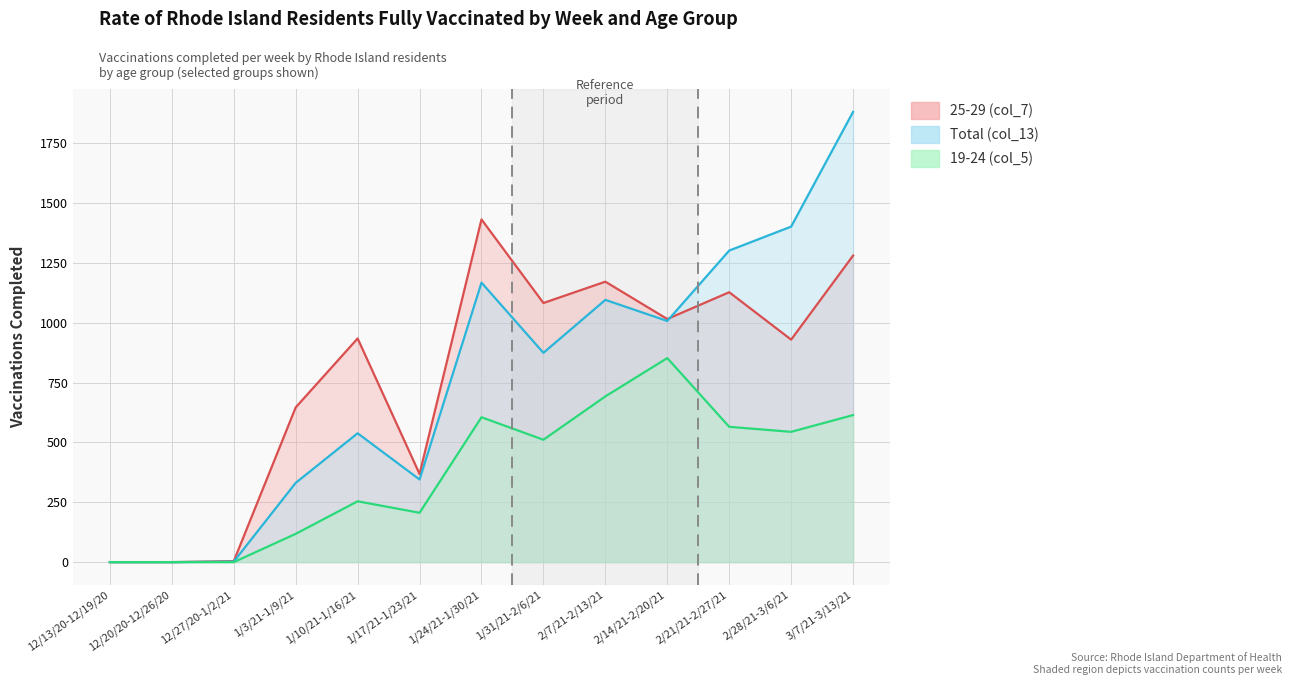

How many data points in 25-29 (col_7) are less than 934?

6